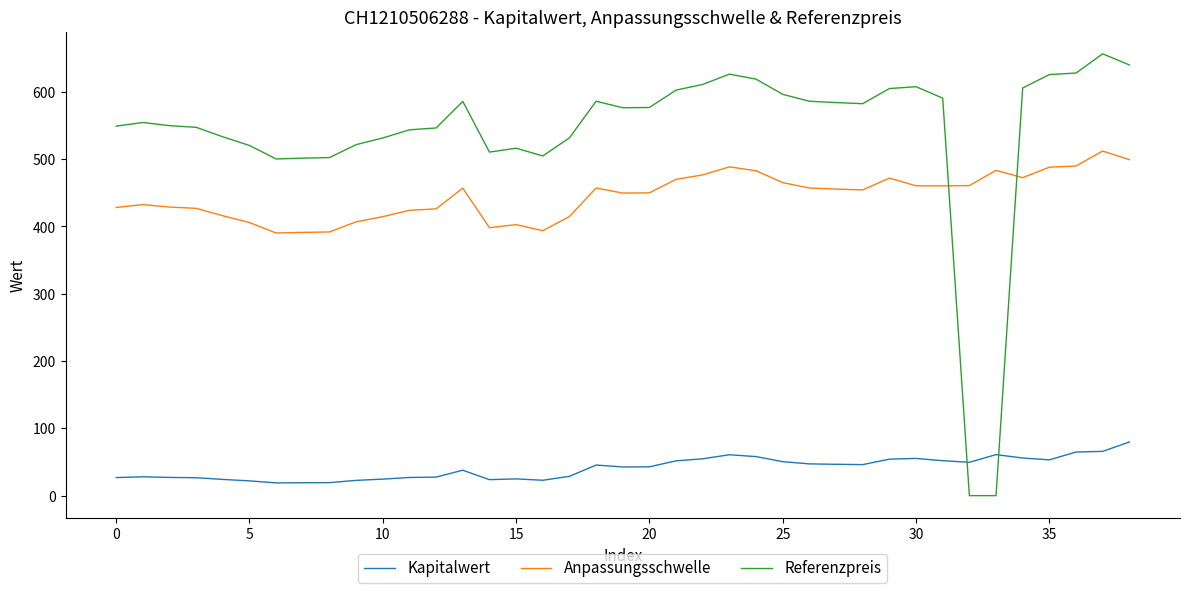

Does the chart display data point markers on the line(s)?

No